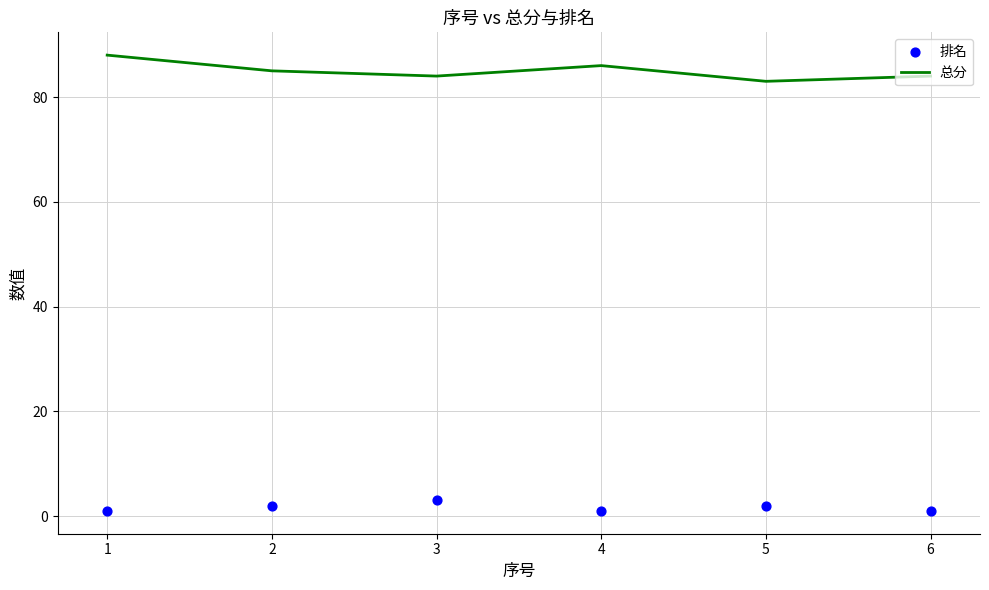

The value of 总分 at 1 is 88. True or false?

True